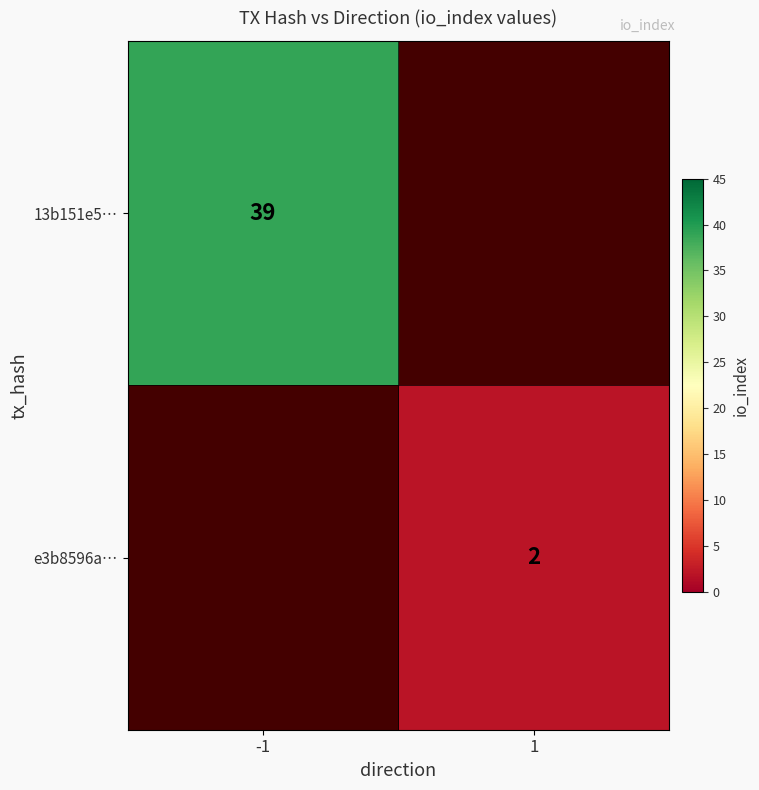

How many data points does each series have?

2